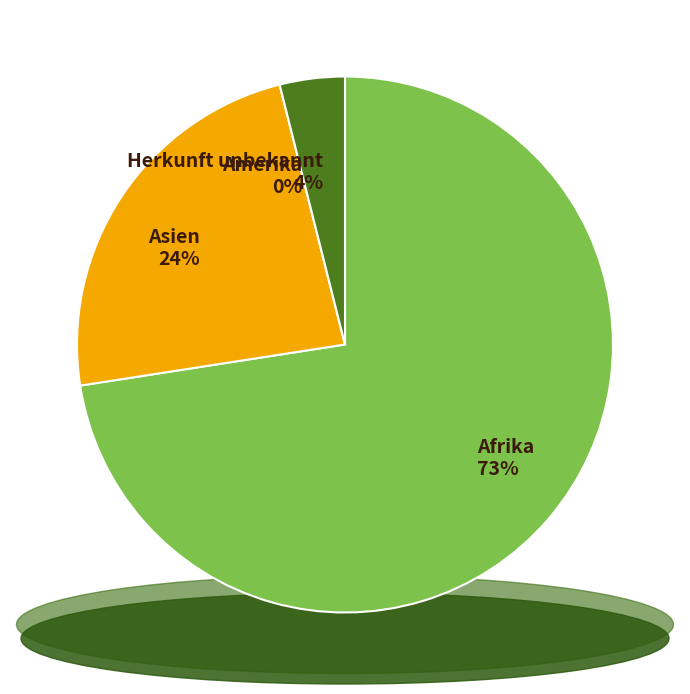

How many slices are in this pie chart?

4